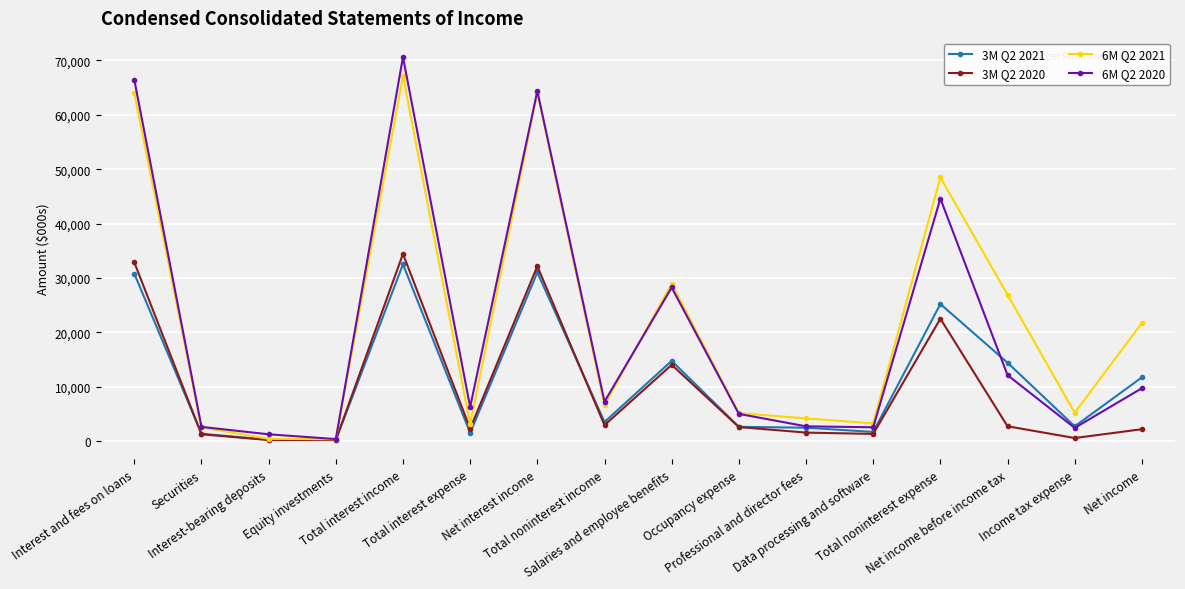

Which series has the widest spread of values?

6M Q2 2020